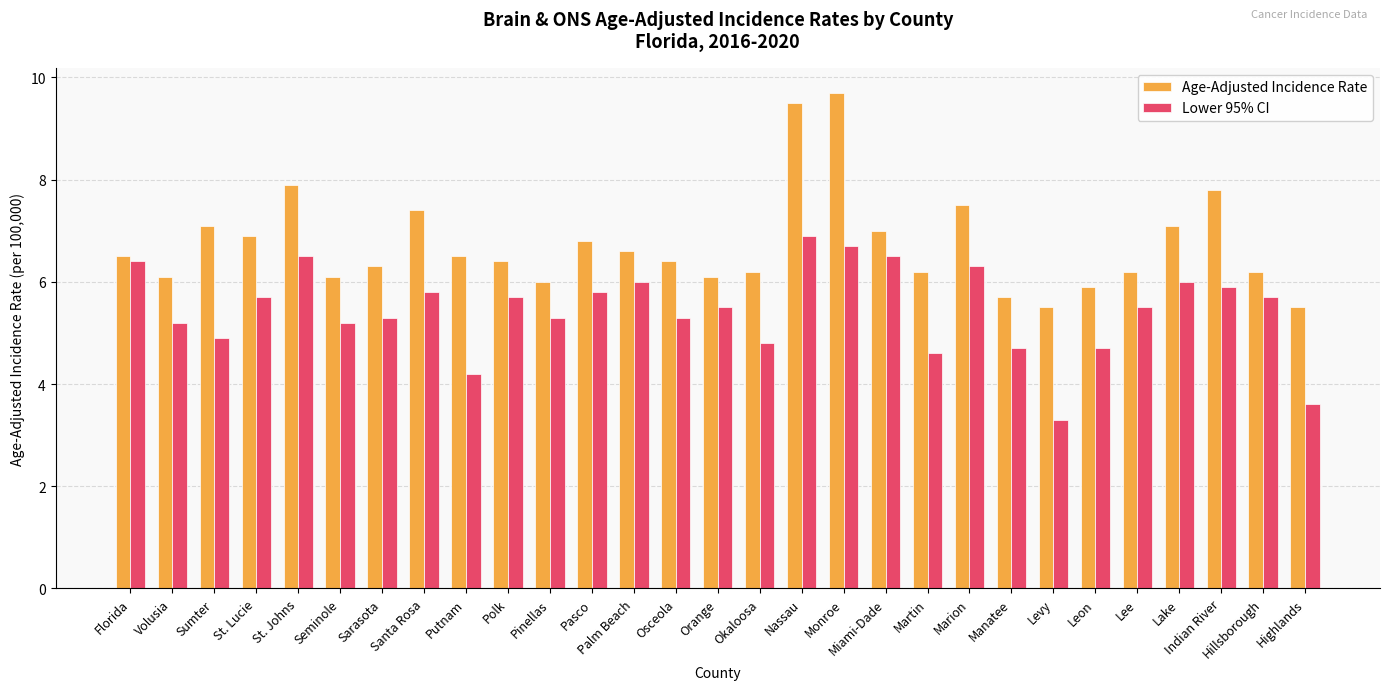

At which label does Age-Adjusted Incidence Rate first exceed 6?

Florida